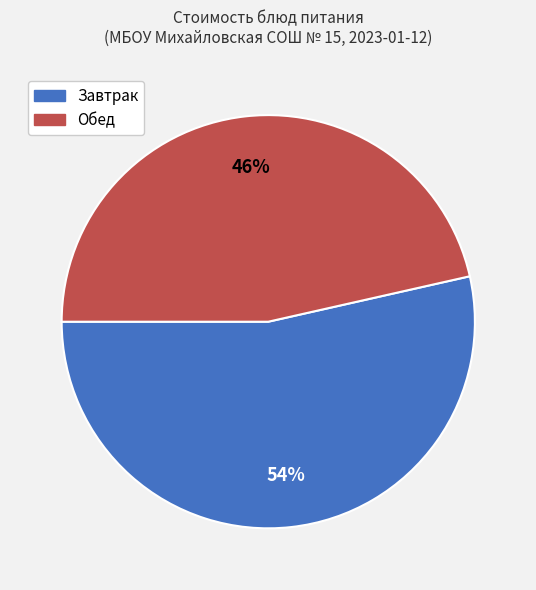

How many segments does this pie chart have?

2